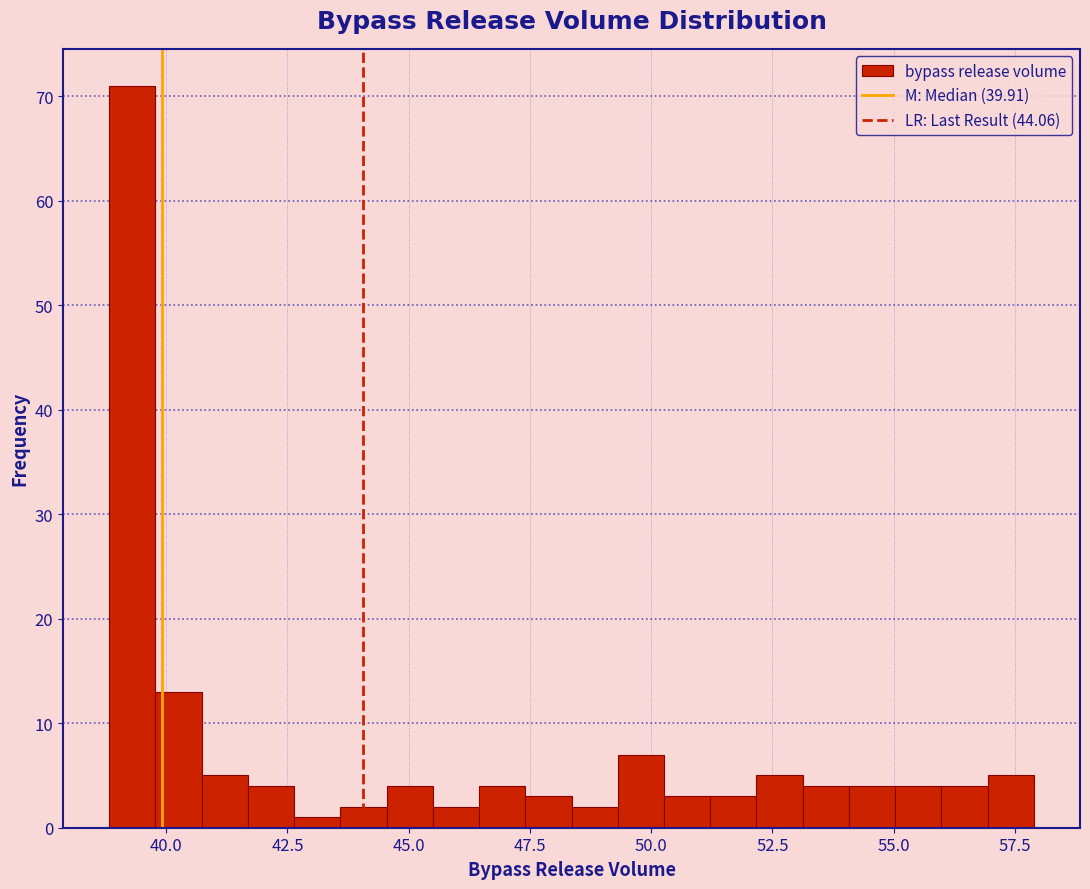

Read against the x-axis, roughly where is the centre of the tallest bar?

39.5